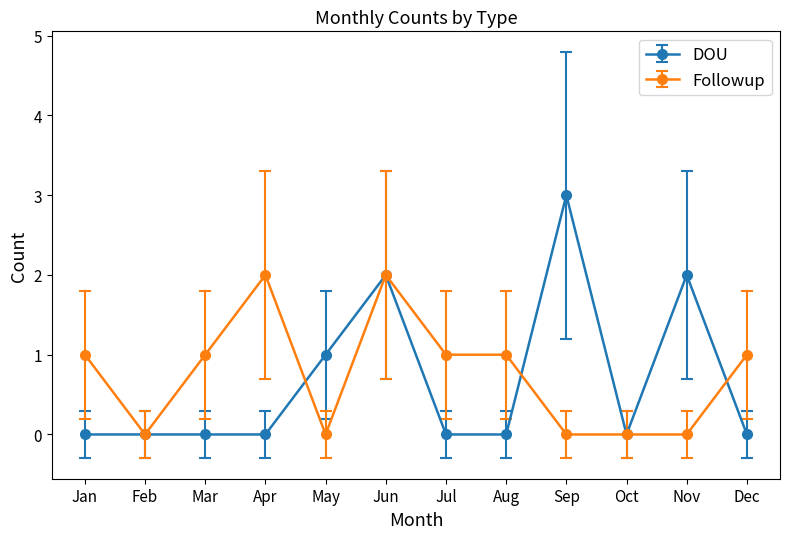

Which series has the largest range (max minus min)?

DOU